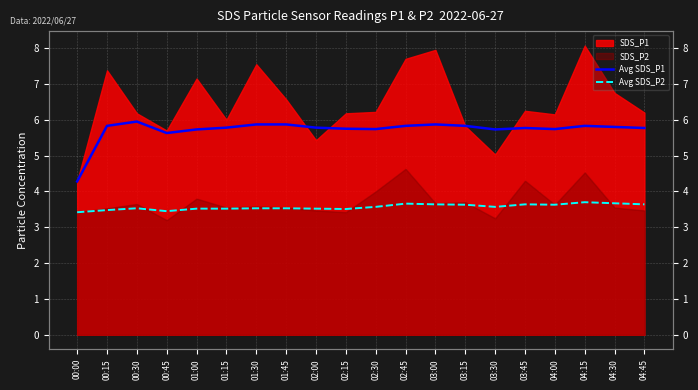

What value does the Avg SDS_P2 series have at 01:15?

3.5